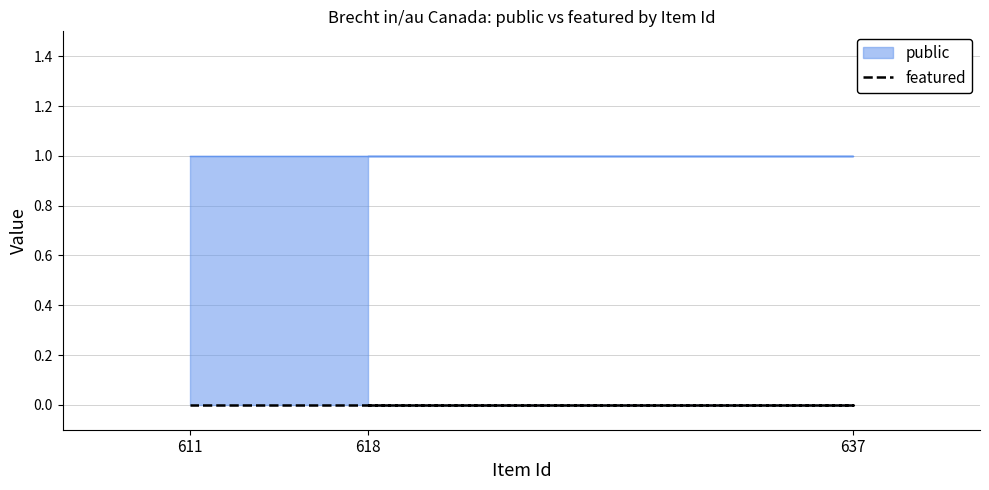

Read the public value at 637.

1